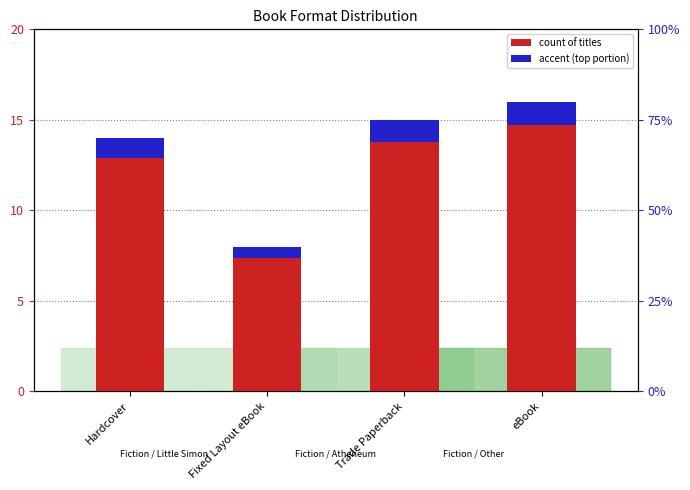

What position from the right is Hardcover?

4